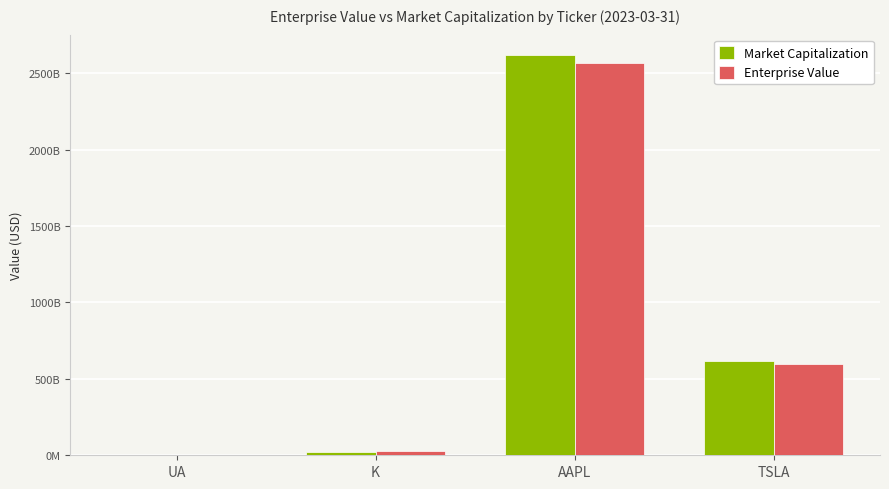

At which label is Market Capitalization closest to 1312310151325?

TSLA